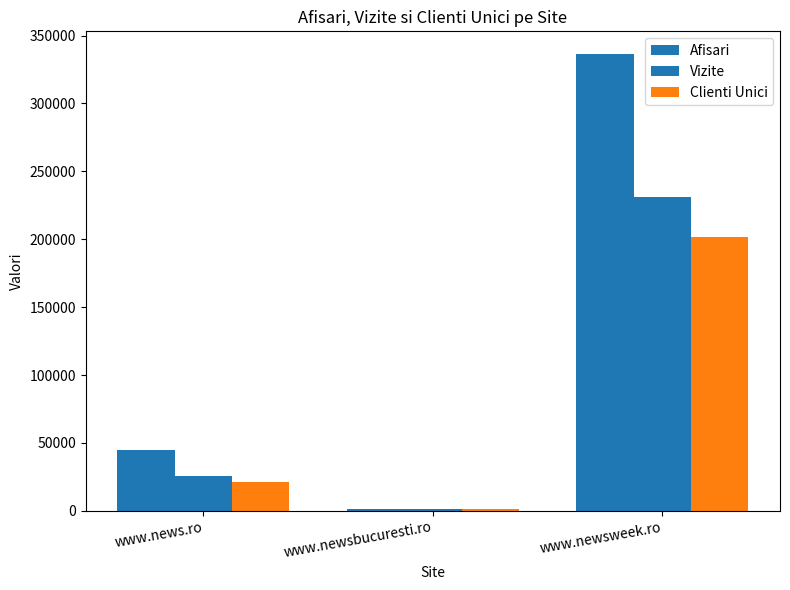

How many groups of bars are there?

3